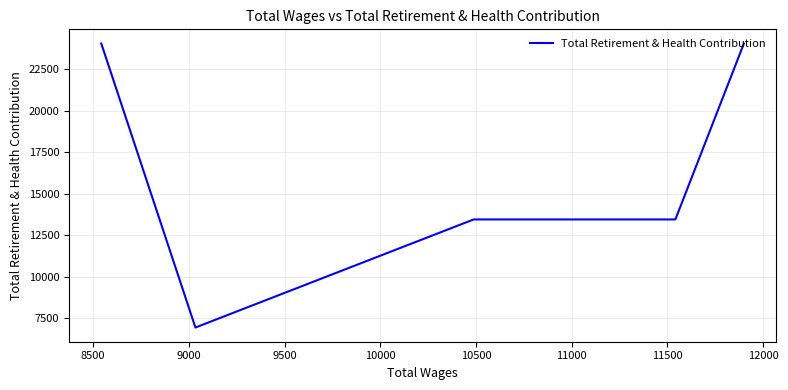

What is the greatest value displayed?

24035